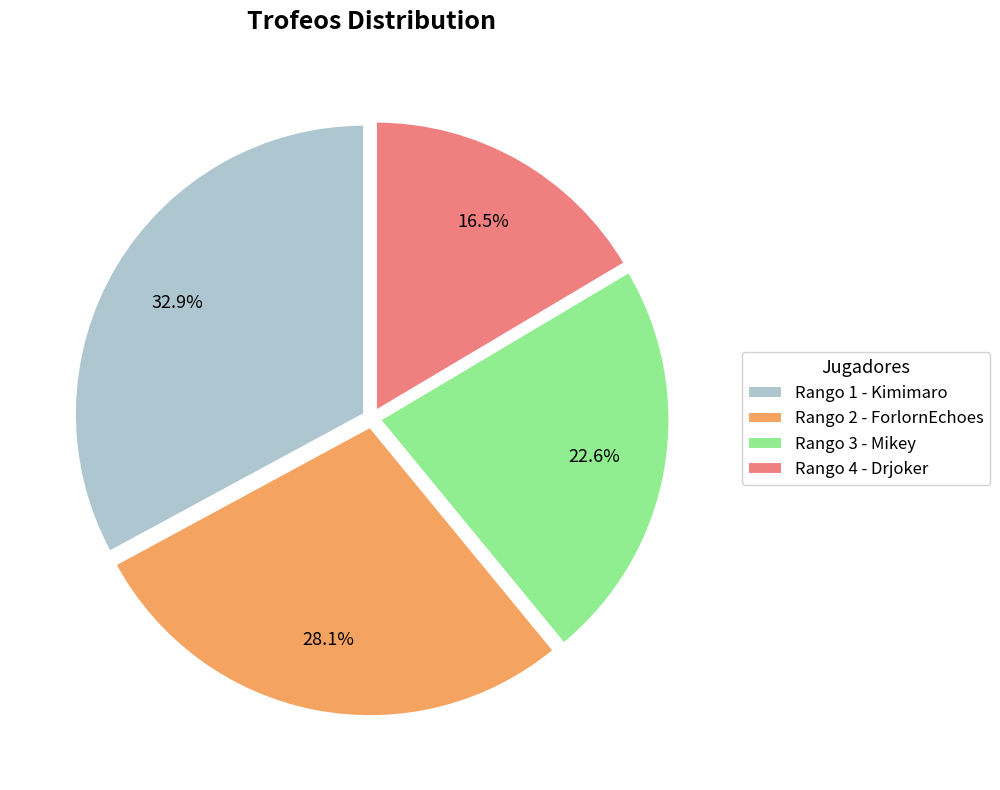

Approximately how many times larger is the value at Rango 1 - Kimimaro compared to Rango 4 - Drjoker?

2.0